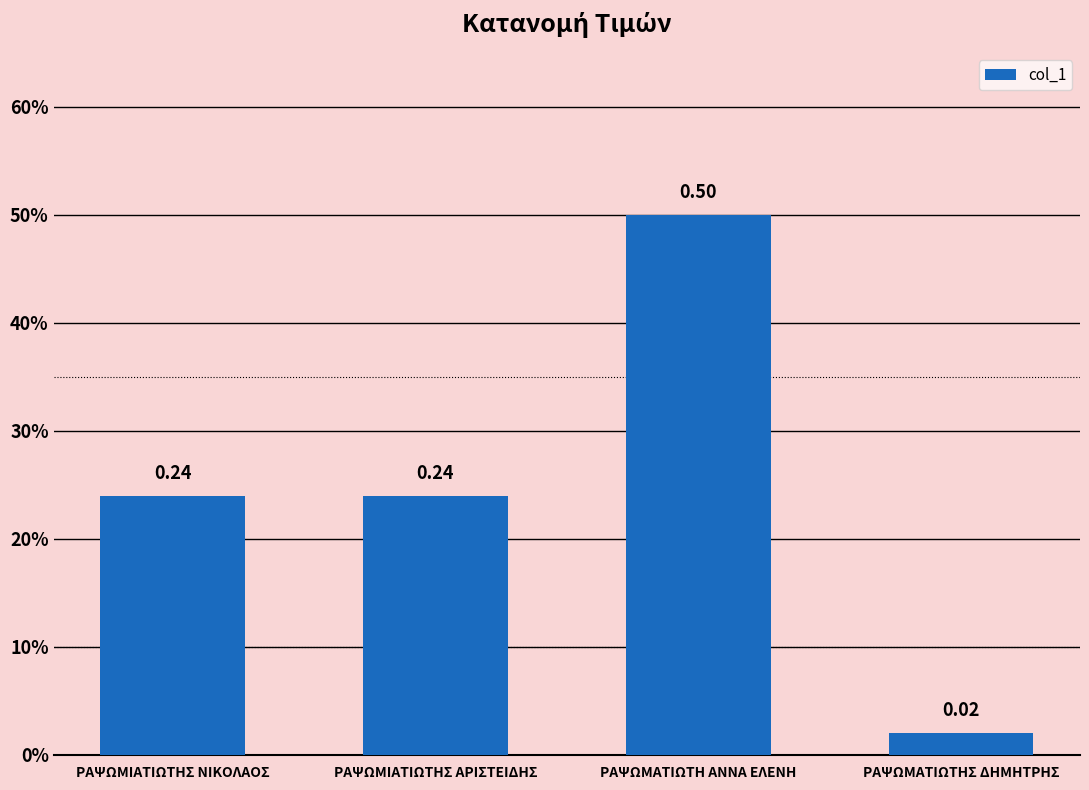

Are the bars horizontal?

No